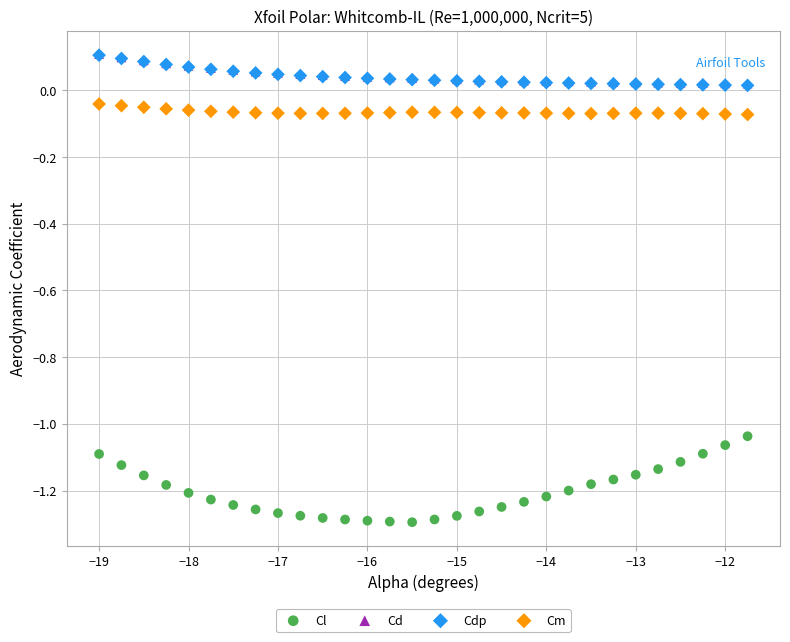

What are all the series names shown in the legend?

Cl, Cd, Cdp, Cm